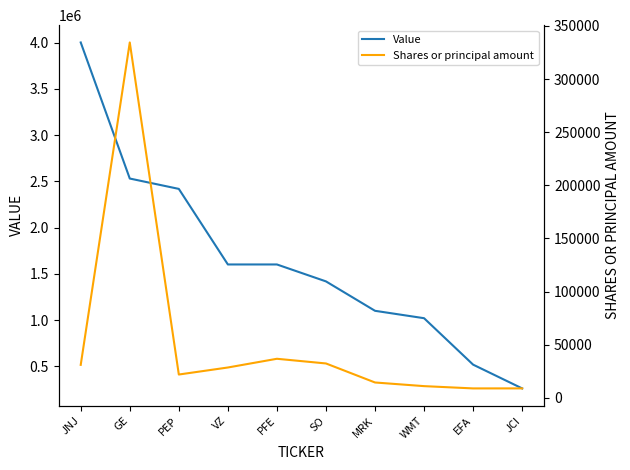

What is the label of the 8th point from the left?

WMT